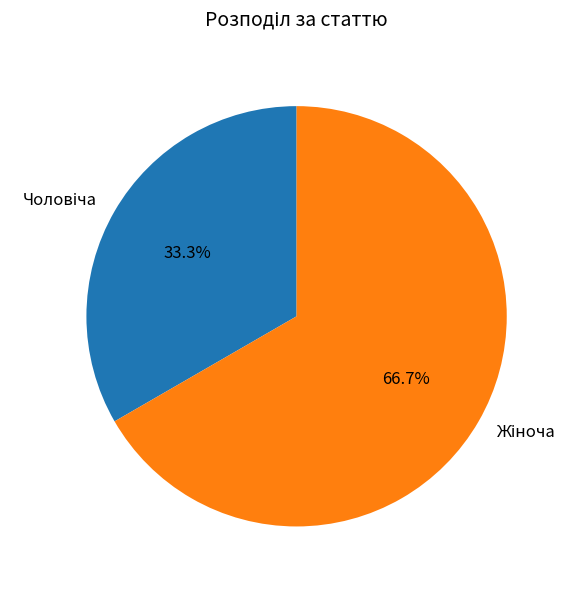

Is there a majority slice in this chart?

Yes